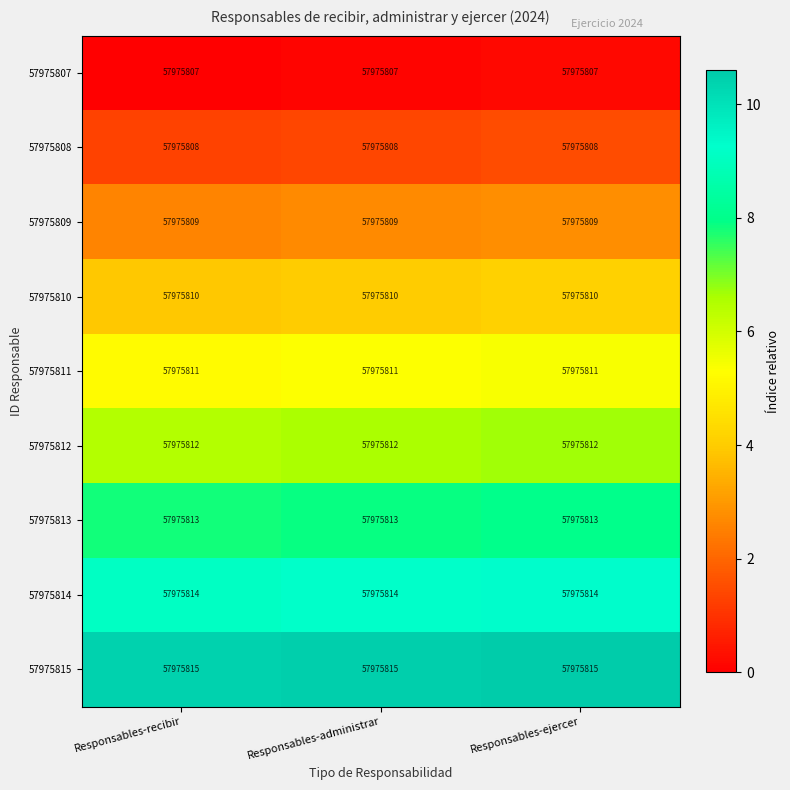

Reading right to left, what are all the values shown in this chart?

57975807: Responsables-ejercer=57975807.0	Responsables-administrar=57975807.0	Responsables-recibir=57975807.0
57975808: Responsables-ejercer=57975808.0	Responsables-administrar=57975808.0	Responsables-recibir=57975808.0
57975809: Responsables-ejercer=57975809.0	Responsables-administrar=57975809.0	Responsables-recibir=57975809.0
57975810: Responsables-ejercer=57975810.0	Responsables-administrar=57975810.0	Responsables-recibir=57975810.0
57975811: Responsables-ejercer=57975811.0	Responsables-administrar=57975811.0	Responsables-recibir=57975811.0
57975812: Responsables-ejercer=57975812.0	Responsables-administrar=57975812.0	Responsables-recibir=57975812.0
57975813: Responsables-ejercer=57975813.0	Responsables-administrar=57975813.0	Responsables-recibir=57975813.0
57975814: Responsables-ejercer=57975814.0	Responsables-administrar=57975814.0	Responsables-recibir=57975814.0
57975815: Responsables-ejercer=57975815.0	Responsables-administrar=57975815.0	Responsables-recibir=57975815.0